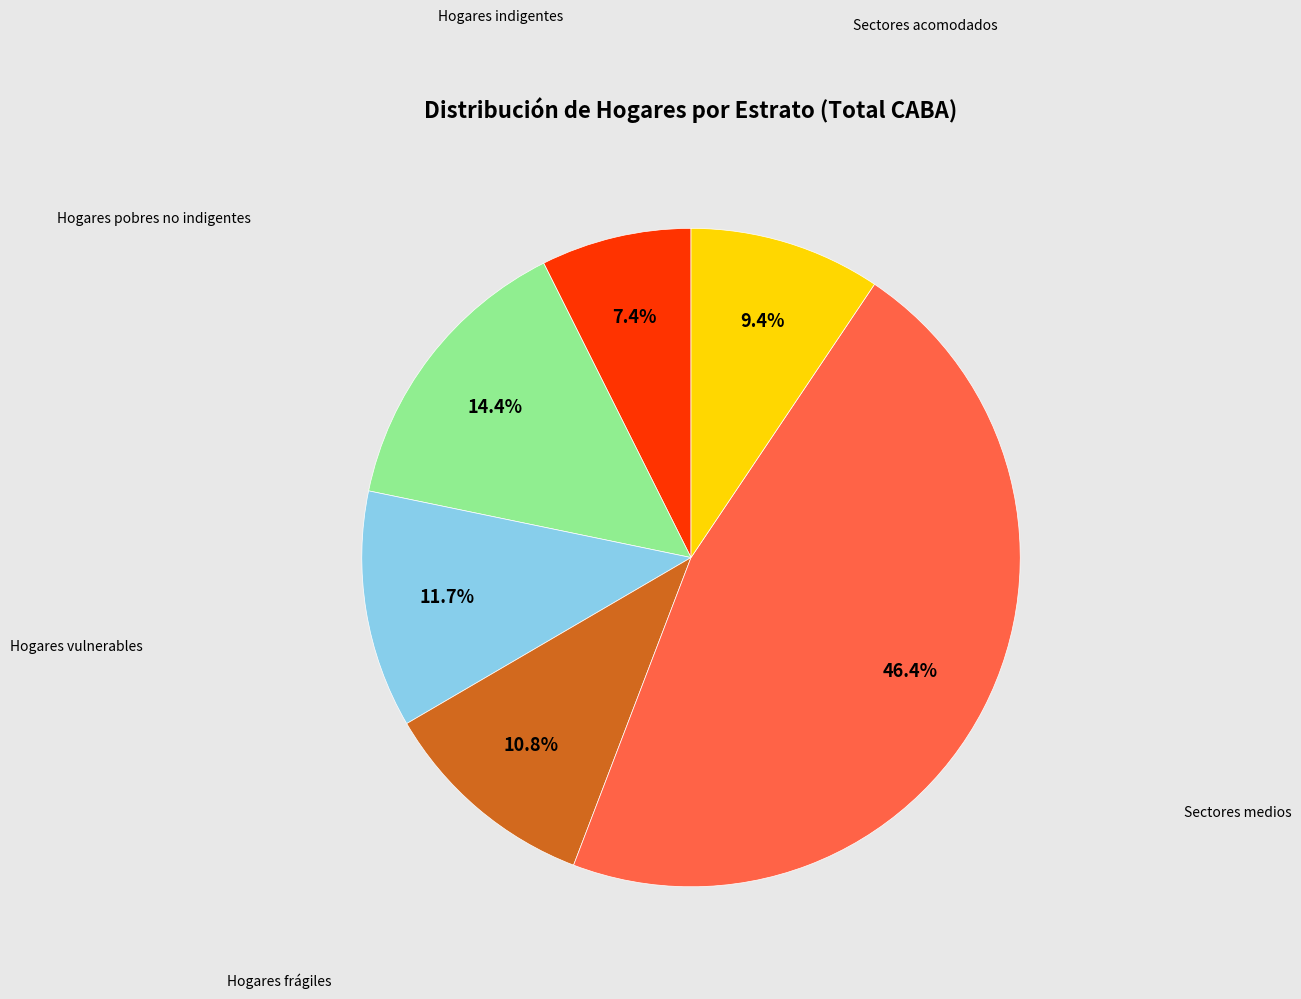

Does any single category account for the majority?

No